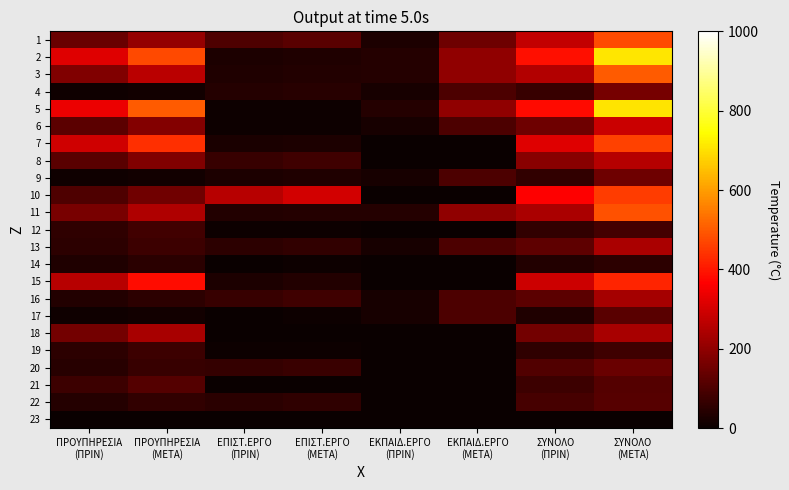

Reading left to right, extract all data points from this chart.

1: ΠΡΟΥΠΗΡΕΣΙΑ
(ΠΡΙΝ)=140.7	ΠΡΟΥΠΗΡΕΣΙΑ
(ΜΕΤΑ)=208.4	ΕΠΙΣΤ.ΕΡΓΟ
(ΠΡΙΝ)=103.8	ΕΠΙΣΤ.ΕΡΓΟ
(ΜΕΤΑ)=119.8	ΕΚΠΑΙΔ.ΕΡΓΟ
(ΠΡΙΝ)=30.0	ΕΚΠΑΙΔ.ΕΡΓΟ
(ΜΕΤΑ)=150.0	ΣΥΝΟΛΟ
(ΠΡΙΝ)=274.5	ΣΥΝΟΛΟ
(ΜΕΤΑ)=478.2
2: ΠΡΟΥΠΗΡΕΣΙΑ
(ΠΡΙΝ)=319.9	ΠΡΟΥΠΗΡΕΣΙΑ
(ΜΕΤΑ)=473.9	ΕΠΙΣΤ.ΕΡΓΟ
(ΠΡΙΝ)=30.0	ΕΠΙΣΤ.ΕΡΓΟ
(ΜΕΤΑ)=34.6	ΕΚΠΑΙΔ.ΕΡΓΟ
(ΠΡΙΝ)=40.0	ΕΚΠΑΙΔ.ΕΡΓΟ
(ΜΕΤΑ)=200.0	ΣΥΝΟΛΟ
(ΠΡΙΝ)=389.9	ΣΥΝΟΛΟ
(ΜΕΤΑ)=708.5
3: ΠΡΟΥΠΗΡΕΣΙΑ
(ΠΡΙΝ)=178.8	ΠΡΟΥΠΗΡΕΣΙΑ
(ΜΕΤΑ)=264.8	ΕΠΙΣΤ.ΕΡΓΟ
(ΠΡΙΝ)=31.6	ΕΠΙΣΤ.ΕΡΓΟ
(ΜΕΤΑ)=36.5	ΕΚΠΑΙΔ.ΕΡΓΟ
(ΠΡΙΝ)=40.0	ΕΚΠΑΙΔ.ΕΡΓΟ
(ΜΕΤΑ)=200.0	ΣΥΝΟΛΟ
(ΠΡΙΝ)=250.3	ΣΥΝΟΛΟ
(ΜΕΤΑ)=501.3
4: ΠΡΟΥΠΗΡΕΣΙΑ
(ΠΡΙΝ)=10.0	ΠΡΟΥΠΗΡΕΣΙΑ
(ΜΕΤΑ)=14.8	ΕΠΙΣΤ.ΕΡΓΟ
(ΠΡΙΝ)=40.3	ΕΠΙΣΤ.ΕΡΓΟ
(ΜΕΤΑ)=46.5	ΕΚΠΑΙΔ.ΕΡΓΟ
(ΠΡΙΝ)=20.0	ΕΚΠΑΙΔ.ΕΡΓΟ
(ΜΕΤΑ)=100.0	ΣΥΝΟΛΟ
(ΠΡΙΝ)=70.3	ΣΥΝΟΛΟ
(ΜΕΤΑ)=161.3
5: ΠΡΟΥΠΗΡΕΣΙΑ
(ΠΡΙΝ)=337.5	ΠΡΟΥΠΗΡΕΣΙΑ
(ΜΕΤΑ)=500.0	ΕΠΙΣΤ.ΕΡΓΟ
(ΠΡΙΝ)=4.5	ΕΠΙΣΤ.ΕΡΓΟ
(ΜΕΤΑ)=5.1	ΕΚΠΑΙΔ.ΕΡΓΟ
(ΠΡΙΝ)=40.0	ΕΚΠΑΙΔ.ΕΡΓΟ
(ΜΕΤΑ)=200.0	ΣΥΝΟΛΟ
(ΠΡΙΝ)=381.9	ΣΥΝΟΛΟ
(ΜΕΤΑ)=705.1
6: ΠΡΟΥΠΗΡΕΣΙΑ
(ΠΡΙΝ)=122.3	ΠΡΟΥΠΗΡΕΣΙΑ
(ΜΕΤΑ)=181.2	ΕΠΙΣΤ.ΕΡΓΟ
(ΠΡΙΝ)=6.5	ΕΠΙΣΤ.ΕΡΓΟ
(ΜΕΤΑ)=7.5	ΕΚΠΑΙΔ.ΕΡΓΟ
(ΠΡΙΝ)=20.0	ΕΚΠΑΙΔ.ΕΡΓΟ
(ΜΕΤΑ)=100.0	ΣΥΝΟΛΟ
(ΠΡΙΝ)=148.8	ΣΥΝΟΛΟ
(ΜΕΤΑ)=288.6
7: ΠΡΟΥΠΗΡΕΣΙΑ
(ΠΡΙΝ)=293.2	ΠΡΟΥΠΗΡΕΣΙΑ
(ΜΕΤΑ)=434.4	ΕΠΙΣΤ.ΕΡΓΟ
(ΠΡΙΝ)=24.9	ΕΠΙΣΤ.ΕΡΓΟ
(ΜΕΤΑ)=28.7	ΕΚΠΑΙΔ.ΕΡΓΟ
(ΠΡΙΝ)=0.0	ΕΚΠΑΙΔ.ΕΡΓΟ
(ΜΕΤΑ)=0.0	ΣΥΝΟΛΟ
(ΠΡΙΝ)=318.1	ΣΥΝΟΛΟ
(ΜΕΤΑ)=463.1
8: ΠΡΟΥΠΗΡΕΣΙΑ
(ΠΡΙΝ)=119.0	ΠΡΟΥΠΗΡΕΣΙΑ
(ΜΕΤΑ)=176.3	ΕΠΙΣΤ.ΕΡΓΟ
(ΠΡΙΝ)=70.2	ΕΠΙΣΤ.ΕΡΓΟ
(ΜΕΤΑ)=81.0	ΕΚΠΑΙΔ.ΕΡΓΟ
(ΠΡΙΝ)=0.0	ΕΚΠΑΙΔ.ΕΡΓΟ
(ΜΕΤΑ)=0.0	ΣΥΝΟΛΟ
(ΠΡΙΝ)=189.3	ΣΥΝΟΛΟ
(ΜΕΤΑ)=257.4
9: ΠΡΟΥΠΗΡΕΣΙΑ
(ΠΡΙΝ)=10.0	ΠΡΟΥΠΗΡΕΣΙΑ
(ΜΕΤΑ)=14.8	ΕΠΙΣΤ.ΕΡΓΟ
(ΠΡΙΝ)=30.0	ΕΠΙΣΤ.ΕΡΓΟ
(ΜΕΤΑ)=34.6	ΕΚΠΑΙΔ.ΕΡΓΟ
(ΠΡΙΝ)=20.0	ΕΚΠΑΙΔ.ΕΡΓΟ
(ΜΕΤΑ)=100.0	ΣΥΝΟΛΟ
(ΠΡΙΝ)=60.0	ΣΥΝΟΛΟ
(ΜΕΤΑ)=149.4
10: ΠΡΟΥΠΗΡΕΣΙΑ
(ΠΡΙΝ)=104.1	ΠΡΟΥΠΗΡΕΣΙΑ
(ΜΕΤΑ)=154.3	ΕΠΙΣΤ.ΕΡΓΟ
(ΠΡΙΝ)=260.1	ΕΠΙΣΤ.ΕΡΓΟ
(ΜΕΤΑ)=300.0	ΕΚΠΑΙΔ.ΕΡΓΟ
(ΠΡΙΝ)=0.0	ΕΚΠΑΙΔ.ΕΡΓΟ
(ΜΕΤΑ)=0.0	ΣΥΝΟΛΟ
(ΠΡΙΝ)=364.2	ΣΥΝΟΛΟ
(ΜΕΤΑ)=454.3
11: ΠΡΟΥΠΗΡΕΣΙΑ
(ΠΡΙΝ)=166.2	ΠΡΟΥΠΗΡΕΣΙΑ
(ΜΕΤΑ)=246.2	ΕΠΙΣΤ.ΕΡΓΟ
(ΠΡΙΝ)=35.2	ΕΠΙΣΤ.ΕΡΓΟ
(ΜΕΤΑ)=40.7	ΕΚΠΑΙΔ.ΕΡΓΟ
(ΠΡΙΝ)=40.0	ΕΚΠΑΙΔ.ΕΡΓΟ
(ΜΕΤΑ)=200.0	ΣΥΝΟΛΟ
(ΠΡΙΝ)=241.5	ΣΥΝΟΛΟ
(ΜΕΤΑ)=486.9
12: ΠΡΟΥΠΗΡΕΣΙΑ
(ΠΡΙΝ)=55.7	ΠΡΟΥΠΗΡΕΣΙΑ
(ΜΕΤΑ)=82.5	ΕΠΙΣΤ.ΕΡΓΟ
(ΠΡΙΝ)=5.8	ΕΠΙΣΤ.ΕΡΓΟ
(ΜΕΤΑ)=6.6	ΕΚΠΑΙΔ.ΕΡΓΟ
(ΠΡΙΝ)=0.0	ΕΚΠΑΙΔ.ΕΡΓΟ
(ΜΕΤΑ)=0.0	ΣΥΝΟΛΟ
(ΠΡΙΝ)=61.5	ΣΥΝΟΛΟ
(ΜΕΤΑ)=89.2
13: ΠΡΟΥΠΗΡΕΣΙΑ
(ΠΡΙΝ)=52.0	ΠΡΟΥΠΗΡΕΣΙΑ
(ΜΕΤΑ)=77.0	ΕΠΙΣΤ.ΕΡΓΟ
(ΠΡΙΝ)=54.0	ΕΠΙΣΤ.ΕΡΓΟ
(ΜΕΤΑ)=62.4	ΕΚΠΑΙΔ.ΕΡΓΟ
(ΠΡΙΝ)=20.0	ΕΚΠΑΙΔ.ΕΡΓΟ
(ΜΕΤΑ)=100.0	ΣΥΝΟΛΟ
(ΠΡΙΝ)=126.0	ΣΥΝΟΛΟ
(ΜΕΤΑ)=239.3
14: ΠΡΟΥΠΗΡΕΣΙΑ
(ΠΡΙΝ)=33.4	ΠΡΟΥΠΗΡΕΣΙΑ
(ΜΕΤΑ)=49.5	ΕΠΙΣΤ.ΕΡΓΟ
(ΠΡΙΝ)=3.8	ΕΠΙΣΤ.ΕΡΓΟ
(ΜΕΤΑ)=4.4	ΕΚΠΑΙΔ.ΕΡΓΟ
(ΠΡΙΝ)=0.0	ΕΚΠΑΙΔ.ΕΡΓΟ
(ΜΕΤΑ)=0.0	ΣΥΝΟΛΟ
(ΠΡΙΝ)=37.2	ΣΥΝΟΛΟ
(ΜΕΤΑ)=53.9
15: ΠΡΟΥΠΗΡΕΣΙΑ
(ΠΡΙΝ)=260.3	ΠΡΟΥΠΗΡΕΣΙΑ
(ΜΕΤΑ)=385.7	ΕΠΙΣΤ.ΕΡΓΟ
(ΠΡΙΝ)=30.6	ΕΠΙΣΤ.ΕΡΓΟ
(ΜΕΤΑ)=35.3	ΕΚΠΑΙΔ.ΕΡΓΟ
(ΠΡΙΝ)=0.0	ΕΚΠΑΙΔ.ΕΡΓΟ
(ΜΕΤΑ)=0.0	ΣΥΝΟΛΟ
(ΠΡΙΝ)=290.9	ΣΥΝΟΛΟ
(ΜΕΤΑ)=421.0
16: ΠΡΟΥΠΗΡΕΣΙΑ
(ΠΡΙΝ)=35.4	ΠΡΟΥΠΗΡΕΣΙΑ
(ΜΕΤΑ)=52.4	ΕΠΙΣΤ.ΕΡΓΟ
(ΠΡΙΝ)=68.2	ΕΠΙΣΤ.ΕΡΓΟ
(ΜΕΤΑ)=78.7	ΕΚΠΑΙΔ.ΕΡΓΟ
(ΠΡΙΝ)=20.0	ΕΚΠΑΙΔ.ΕΡΓΟ
(ΜΕΤΑ)=100.0	ΣΥΝΟΛΟ
(ΠΡΙΝ)=123.6	ΣΥΝΟΛΟ
(ΜΕΤΑ)=231.1
17: ΠΡΟΥΠΗΡΕΣΙΑ
(ΠΡΙΝ)=10.0	ΠΡΟΥΠΗΡΕΣΙΑ
(ΜΕΤΑ)=14.8	ΕΠΙΣΤ.ΕΡΓΟ
(ΠΡΙΝ)=3.8	ΕΠΙΣΤ.ΕΡΓΟ
(ΜΕΤΑ)=4.4	ΕΚΠΑΙΔ.ΕΡΓΟ
(ΠΡΙΝ)=20.0	ΕΚΠΑΙΔ.ΕΡΓΟ
(ΜΕΤΑ)=100.0	ΣΥΝΟΛΟ
(ΠΡΙΝ)=33.8	ΣΥΝΟΛΟ
(ΜΕΤΑ)=119.2
18: ΠΡΟΥΠΗΡΕΣΙΑ
(ΠΡΙΝ)=158.7	ΠΡΟΥΠΗΡΕΣΙΑ
(ΜΕΤΑ)=235.1	ΕΠΙΣΤ.ΕΡΓΟ
(ΠΡΙΝ)=0.0	ΕΠΙΣΤ.ΕΡΓΟ
(ΜΕΤΑ)=0.0	ΕΚΠΑΙΔ.ΕΡΓΟ
(ΠΡΙΝ)=0.0	ΕΚΠΑΙΔ.ΕΡΓΟ
(ΜΕΤΑ)=0.0	ΣΥΝΟΛΟ
(ΠΡΙΝ)=158.7	ΣΥΝΟΛΟ
(ΜΕΤΑ)=235.1
19: ΠΡΟΥΠΗΡΕΣΙΑ
(ΠΡΙΝ)=51.1	ΠΡΟΥΠΗΡΕΣΙΑ
(ΜΕΤΑ)=75.8	ΕΠΙΣΤ.ΕΡΓΟ
(ΠΡΙΝ)=5.0	ΕΠΙΣΤ.ΕΡΓΟ
(ΜΕΤΑ)=5.8	ΕΚΠΑΙΔ.ΕΡΓΟ
(ΠΡΙΝ)=0.0	ΕΚΠΑΙΔ.ΕΡΓΟ
(ΜΕΤΑ)=0.0	ΣΥΝΟΛΟ
(ΠΡΙΝ)=56.1	ΣΥΝΟΛΟ
(ΜΕΤΑ)=81.5
20: ΠΡΟΥΠΗΡΕΣΙΑ
(ΠΡΙΝ)=46.5	ΠΡΟΥΠΗΡΕΣΙΑ
(ΜΕΤΑ)=68.9	ΕΠΙΣΤ.ΕΡΓΟ
(ΠΡΙΝ)=62.5	ΕΠΙΣΤ.ΕΡΓΟ
(ΜΕΤΑ)=72.1	ΕΚΠΑΙΔ.ΕΡΓΟ
(ΠΡΙΝ)=0.0	ΕΚΠΑΙΔ.ΕΡΓΟ
(ΜΕΤΑ)=0.0	ΣΥΝΟΛΟ
(ΠΡΙΝ)=109.0	ΣΥΝΟΛΟ
(ΜΕΤΑ)=141.0
21: ΠΡΟΥΠΗΡΕΣΙΑ
(ΠΡΙΝ)=76.4	ΠΡΟΥΠΗΡΕΣΙΑ
(ΜΕΤΑ)=113.1	ΕΠΙΣΤ.ΕΡΓΟ
(ΠΡΙΝ)=0.0	ΕΠΙΣΤ.ΕΡΓΟ
(ΜΕΤΑ)=0.0	ΕΚΠΑΙΔ.ΕΡΓΟ
(ΠΡΙΝ)=0.0	ΕΚΠΑΙΔ.ΕΡΓΟ
(ΜΕΤΑ)=0.0	ΣΥΝΟΛΟ
(ΠΡΙΝ)=76.4	ΣΥΝΟΛΟ
(ΜΕΤΑ)=113.1
22: ΠΡΟΥΠΗΡΕΣΙΑ
(ΠΡΙΝ)=39.8	ΠΡΟΥΠΗΡΕΣΙΑ
(ΜΕΤΑ)=59.0	ΕΠΙΣΤ.ΕΡΓΟ
(ΠΡΙΝ)=50.2	ΕΠΙΣΤ.ΕΡΓΟ
(ΜΕΤΑ)=58.0	ΕΚΠΑΙΔ.ΕΡΓΟ
(ΠΡΙΝ)=0.0	ΕΚΠΑΙΔ.ΕΡΓΟ
(ΜΕΤΑ)=0.0	ΣΥΝΟΛΟ
(ΠΡΙΝ)=90.1	ΣΥΝΟΛΟ
(ΜΕΤΑ)=117.0
23: ΠΡΟΥΠΗΡΕΣΙΑ
(ΠΡΙΝ)=0.0	ΠΡΟΥΠΗΡΕΣΙΑ
(ΜΕΤΑ)=0.0	ΕΠΙΣΤ.ΕΡΓΟ
(ΠΡΙΝ)=0.7	ΕΠΙΣΤ.ΕΡΓΟ
(ΜΕΤΑ)=0.8	ΕΚΠΑΙΔ.ΕΡΓΟ
(ΠΡΙΝ)=0.0	ΕΚΠΑΙΔ.ΕΡΓΟ
(ΜΕΤΑ)=0.0	ΣΥΝΟΛΟ
(ΠΡΙΝ)=0.7	ΣΥΝΟΛΟ
(ΜΕΤΑ)=0.8